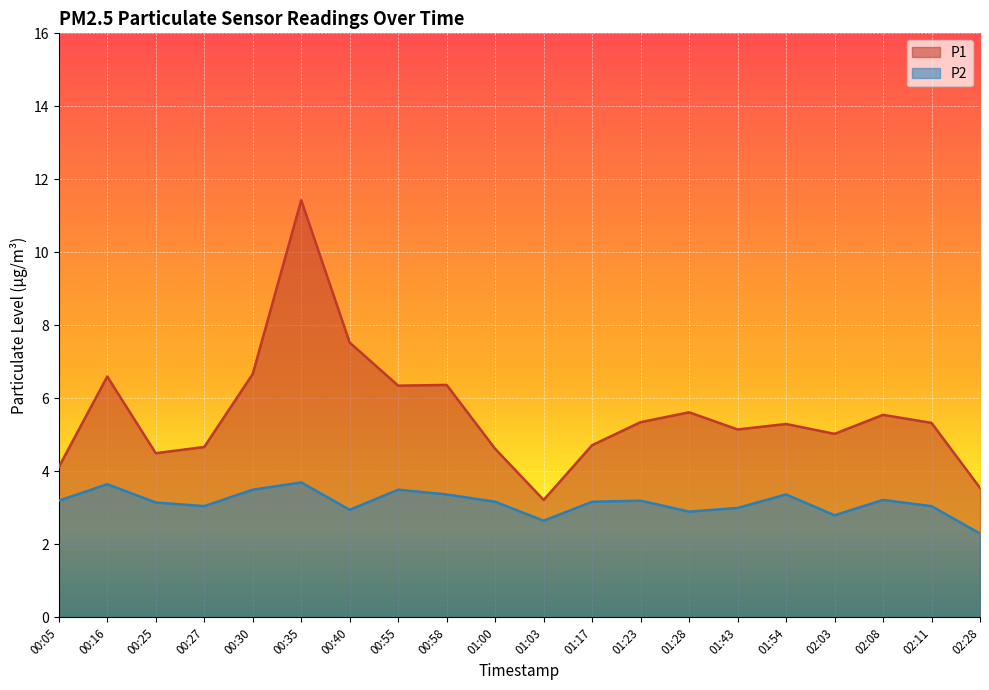

What is the spread (max minus min) of values at 00:30?

3.2